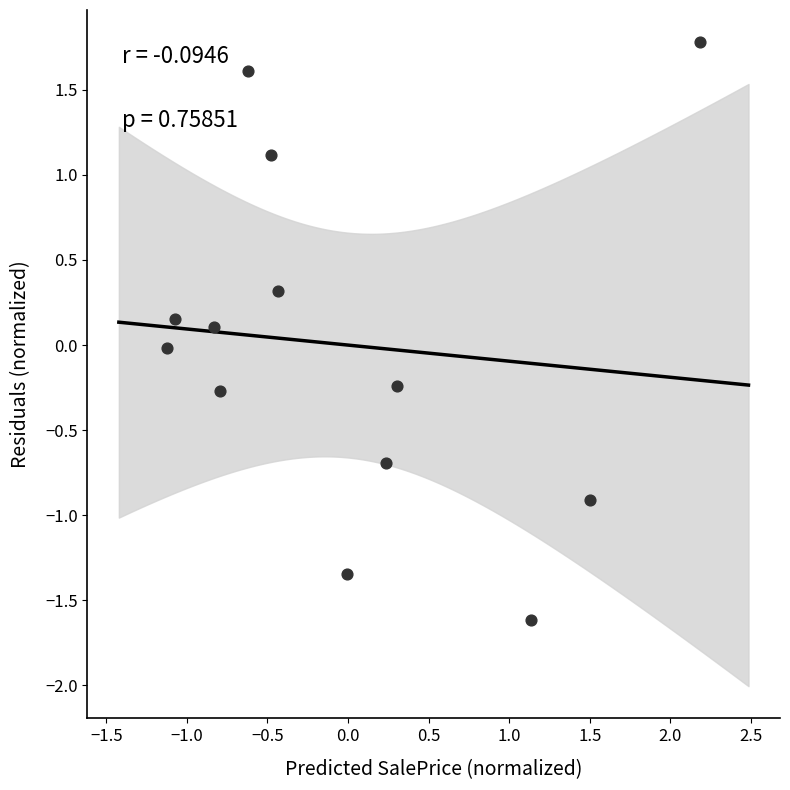

What is the range of Y values (max minus min)?

3.4